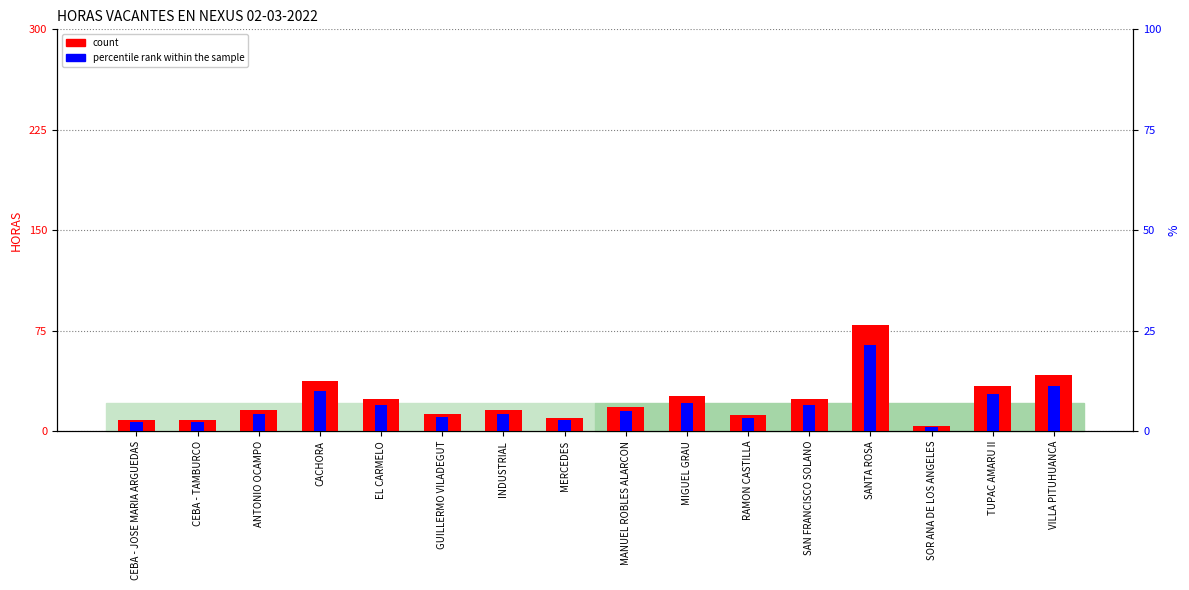

List the series in order of their peak value, lowest first.

percentile rank within the sample, count